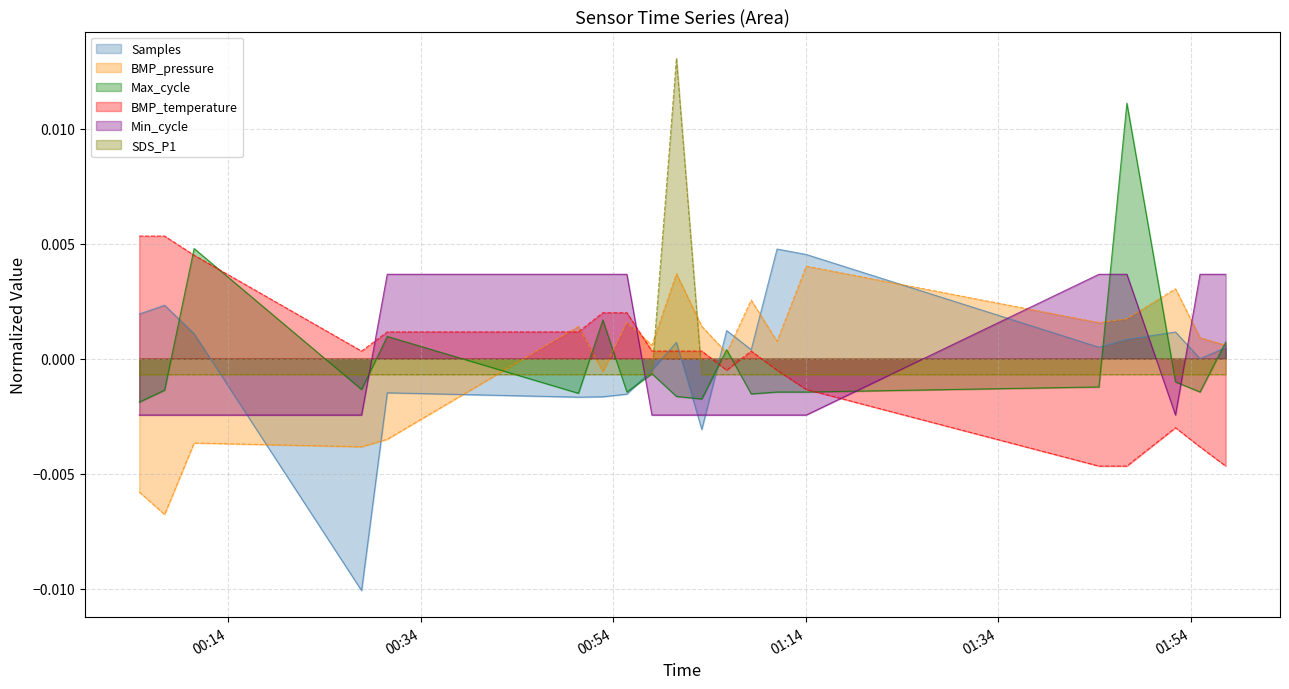

What is the label of the 14th point from the left?

2022/02/03 01:11:01